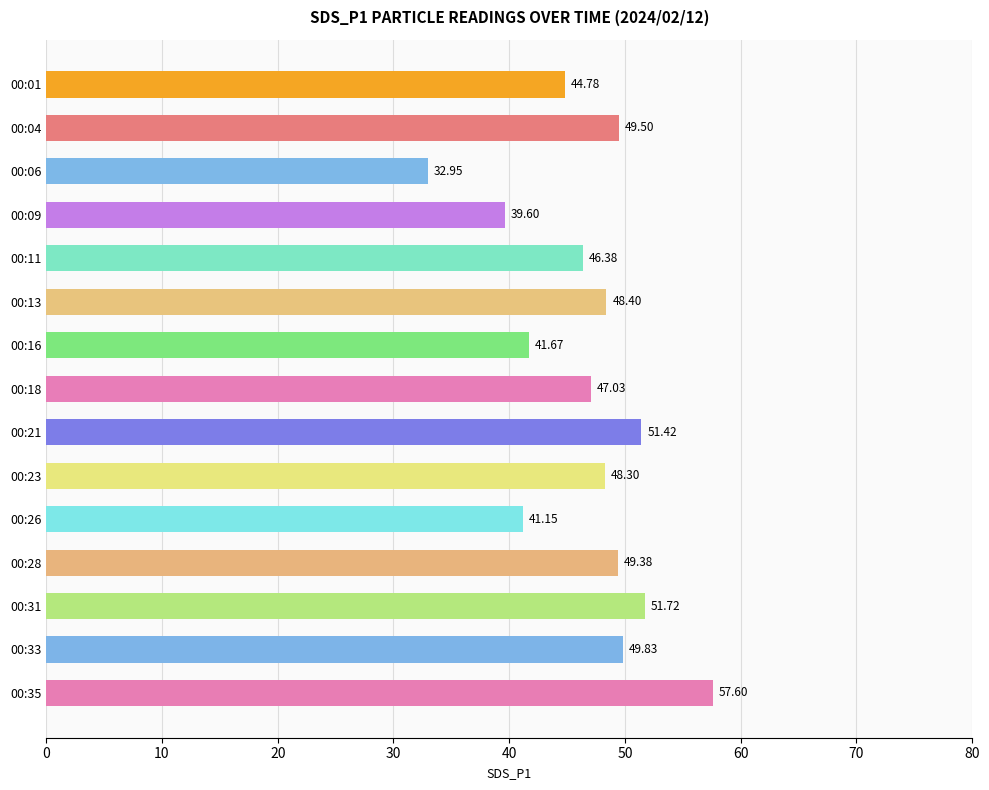

What is the average value?

46.6